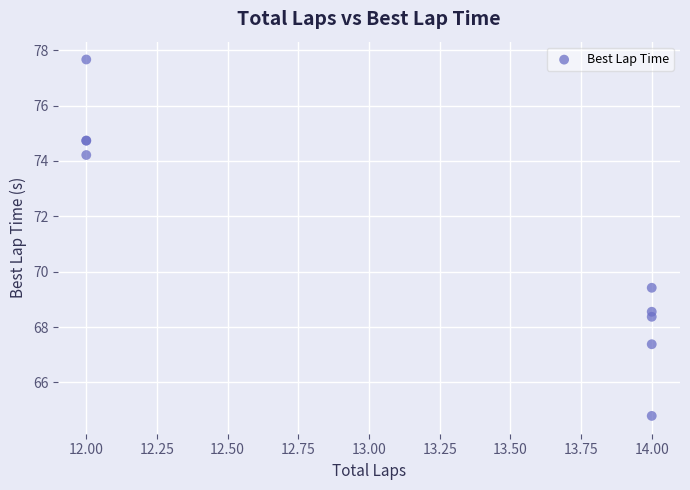

What Y value in the scatter plot is closest to 71?

69.4